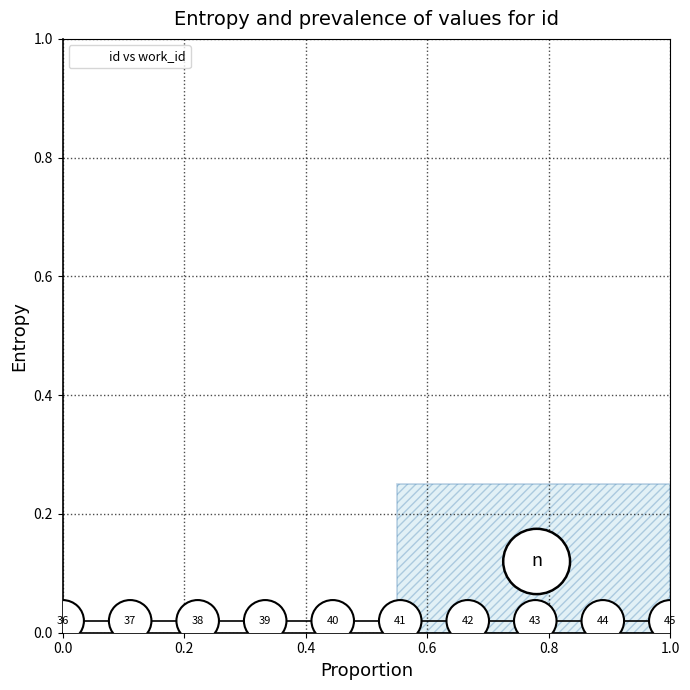

What is the range of X values (max minus min)?

1.0